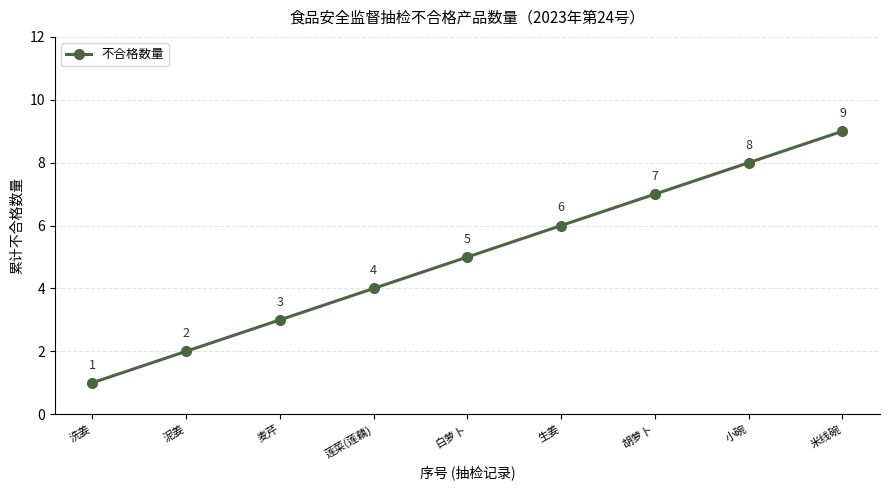

What is the change in value from 洗姜 to 生姜?

+5